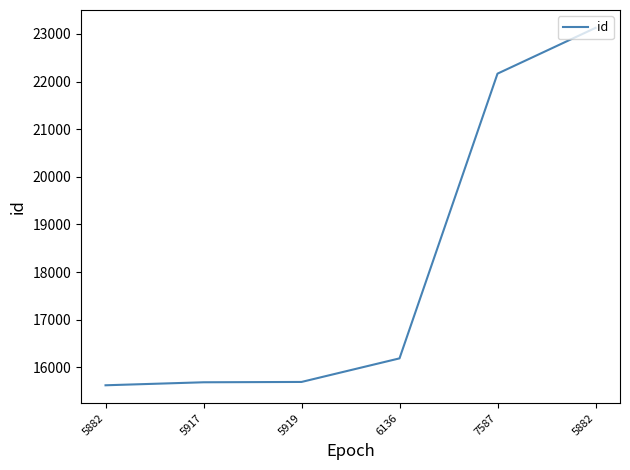

Is this an area chart (filled region under the line)?

No